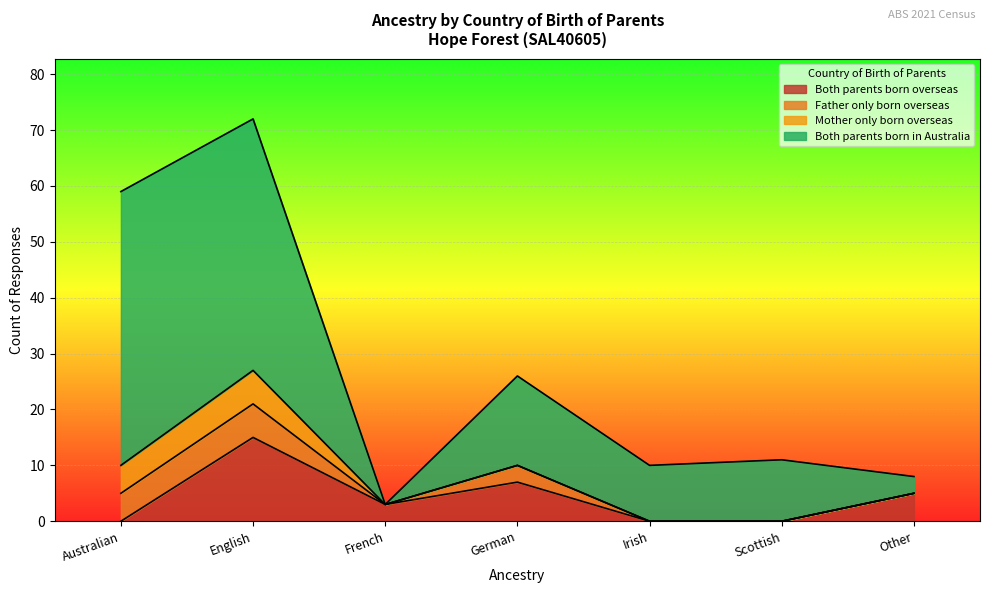

At how many categories does at least one series exceed 41?

2